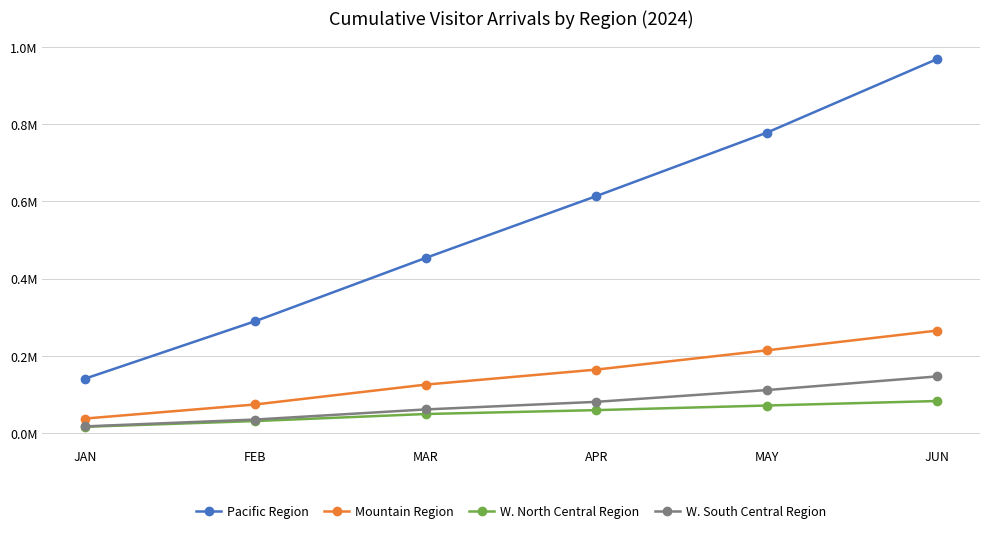

At which label is Mountain Region closest to 151611?

APR